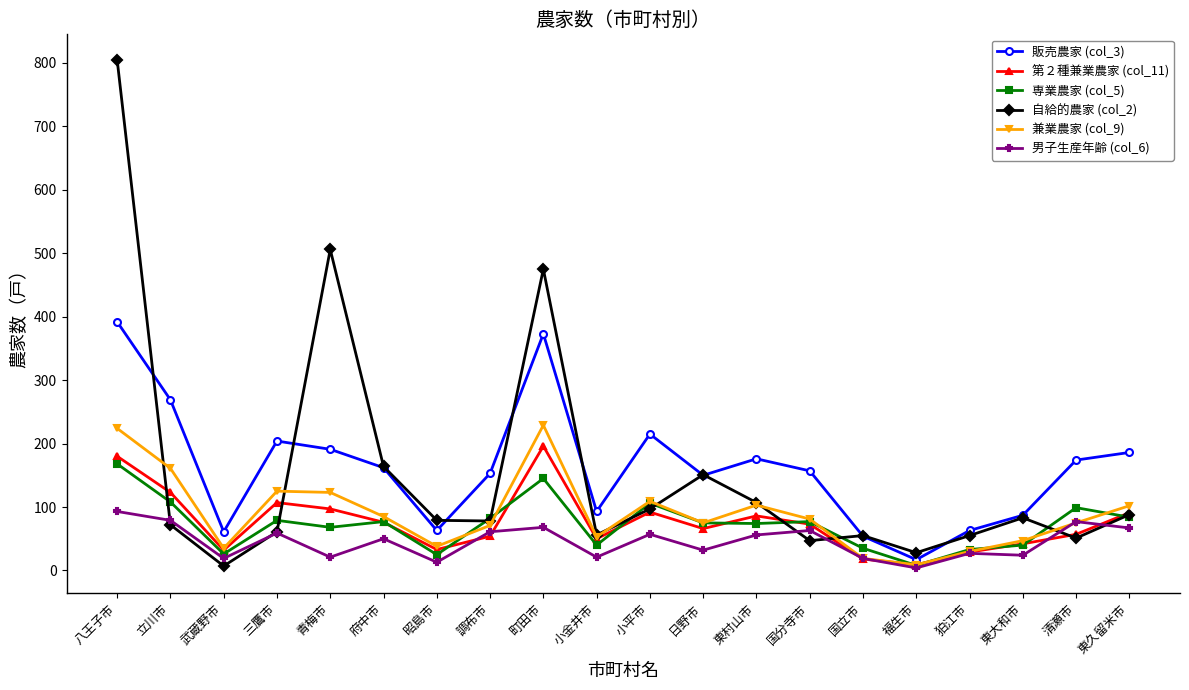

Which series has the largest total across all categories?

販売農家 (col_3)